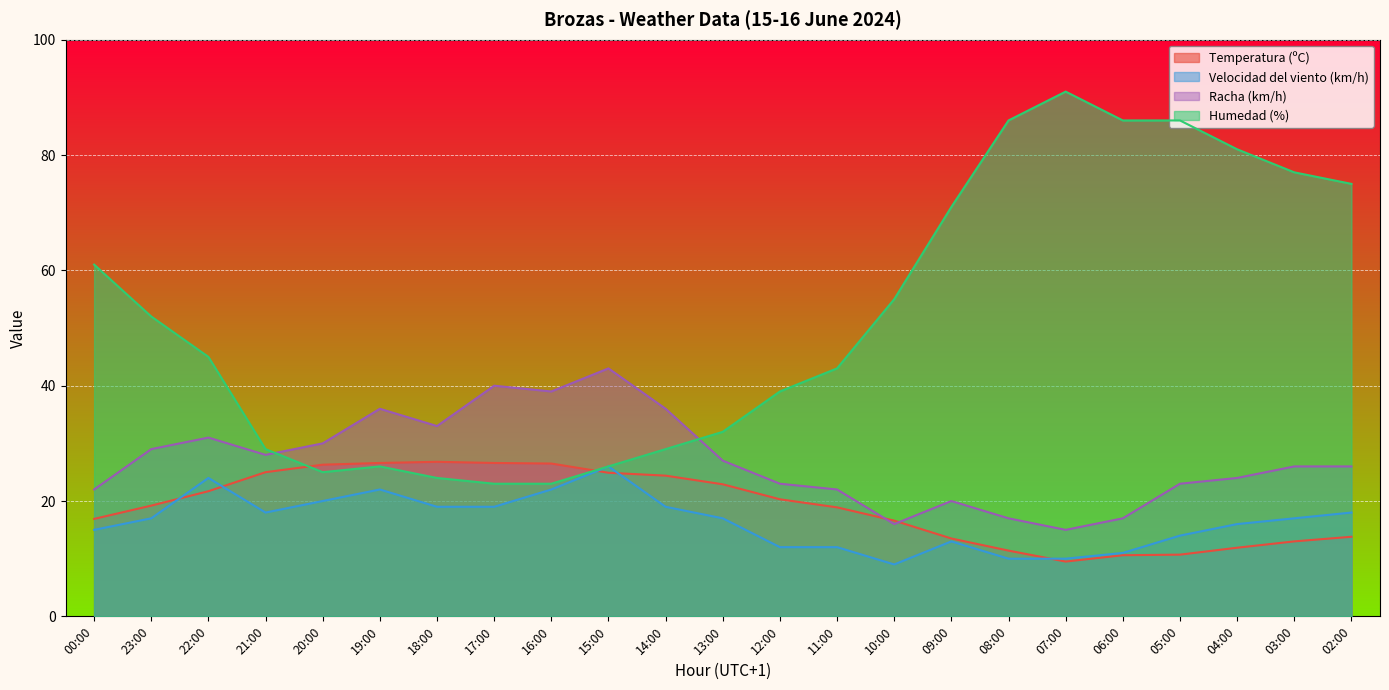

True or false: Velocidad del viento (km/h) has a value of 14.0 at 05:00.

True